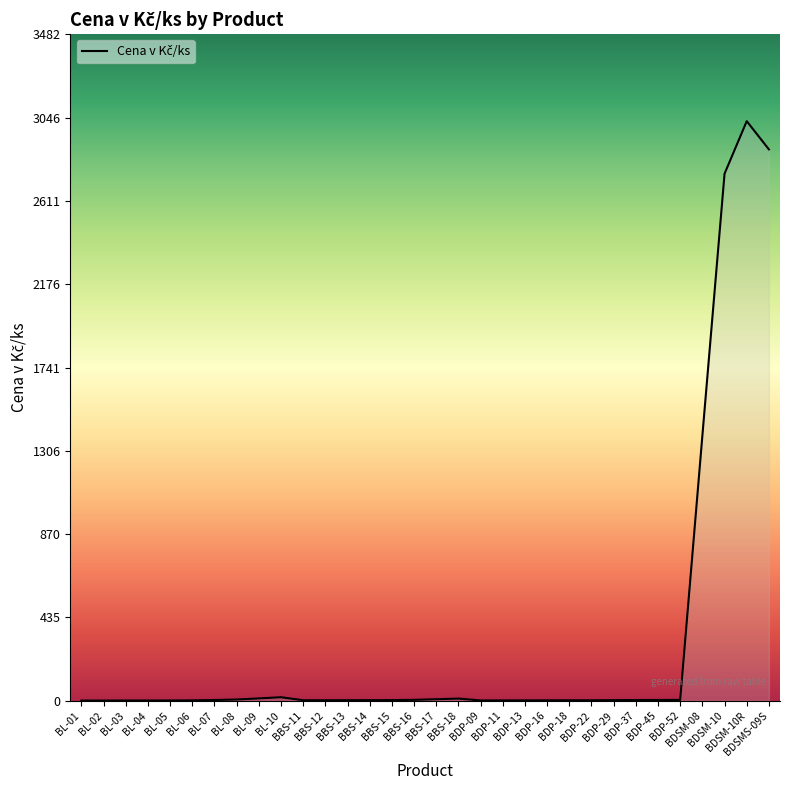

What is the change in value from BBS-16 to BDP-09?

-3.1